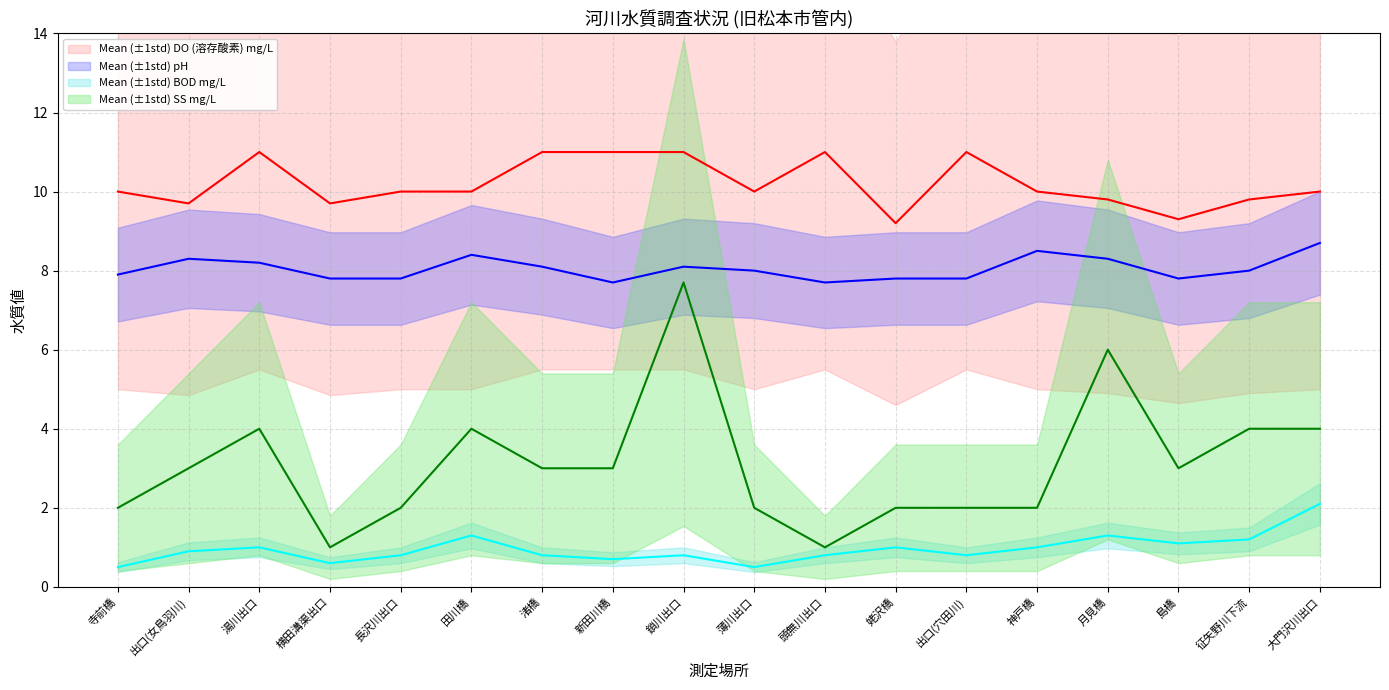

Read the BOD mg/L value at 渚橋.

0.8